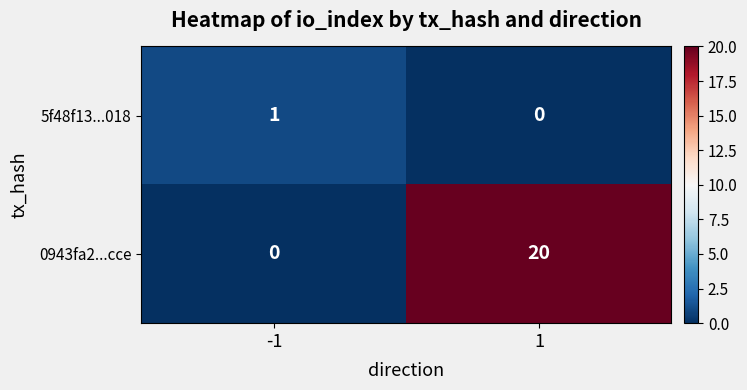

Count the number of data series in this chart.

2